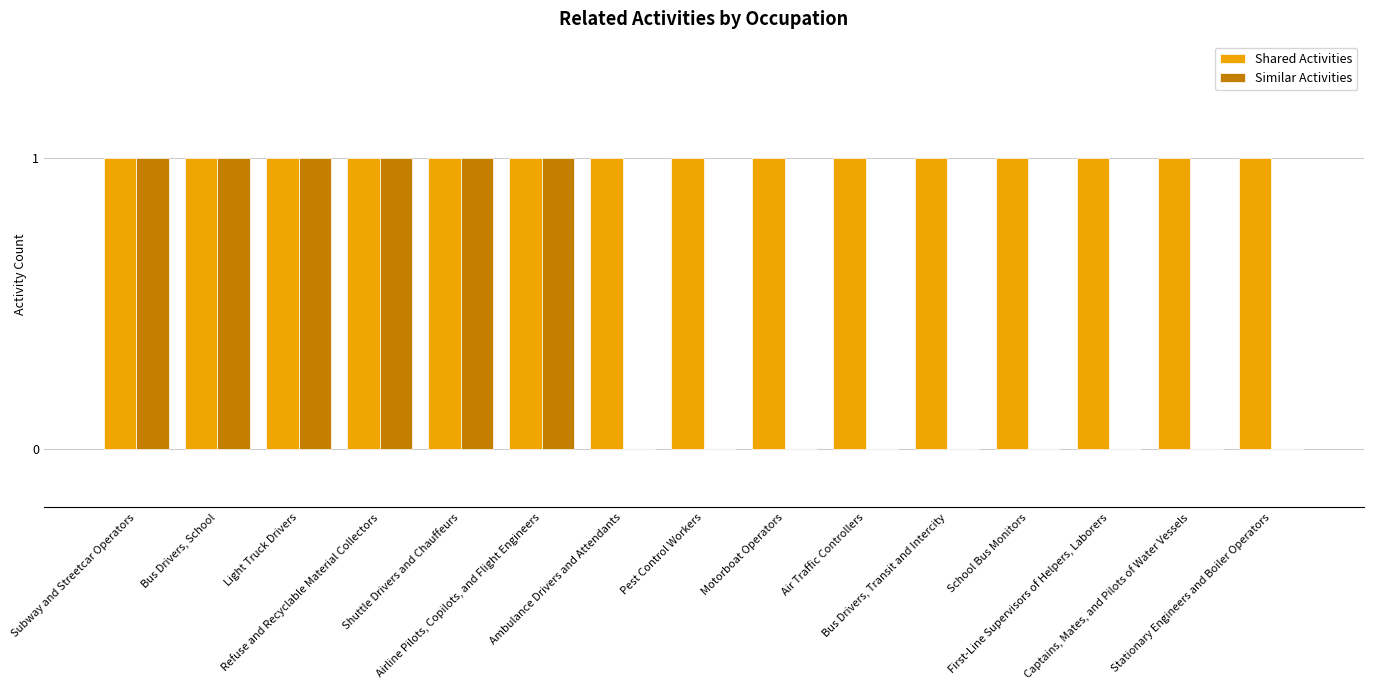

Are the bars grouped side by side (vs. stacked)?

Yes